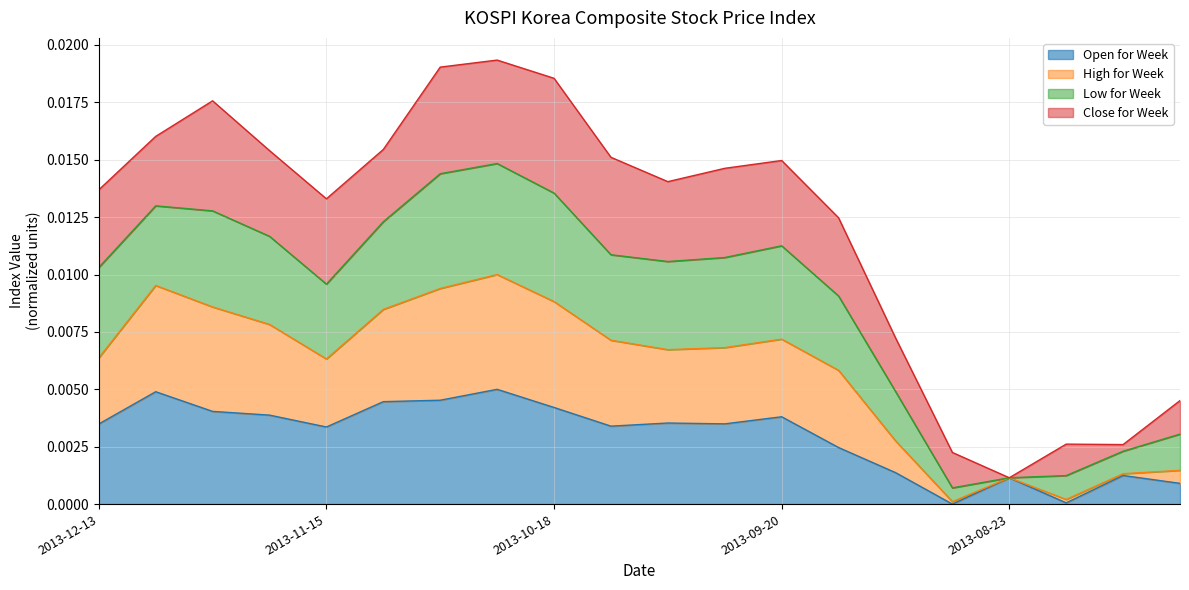

True or false: Low for Week and High for Week intersect in this chart.

False